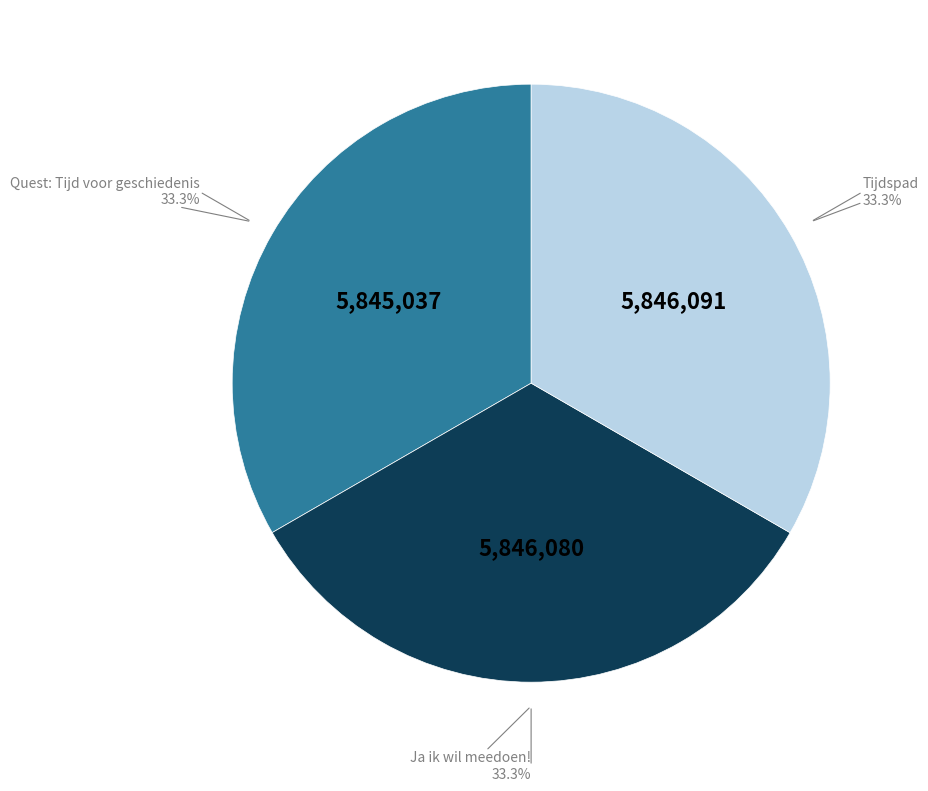

Combined, what portion of the pie is Ja ik wil meedoen! and Tijdspad?

66.7%